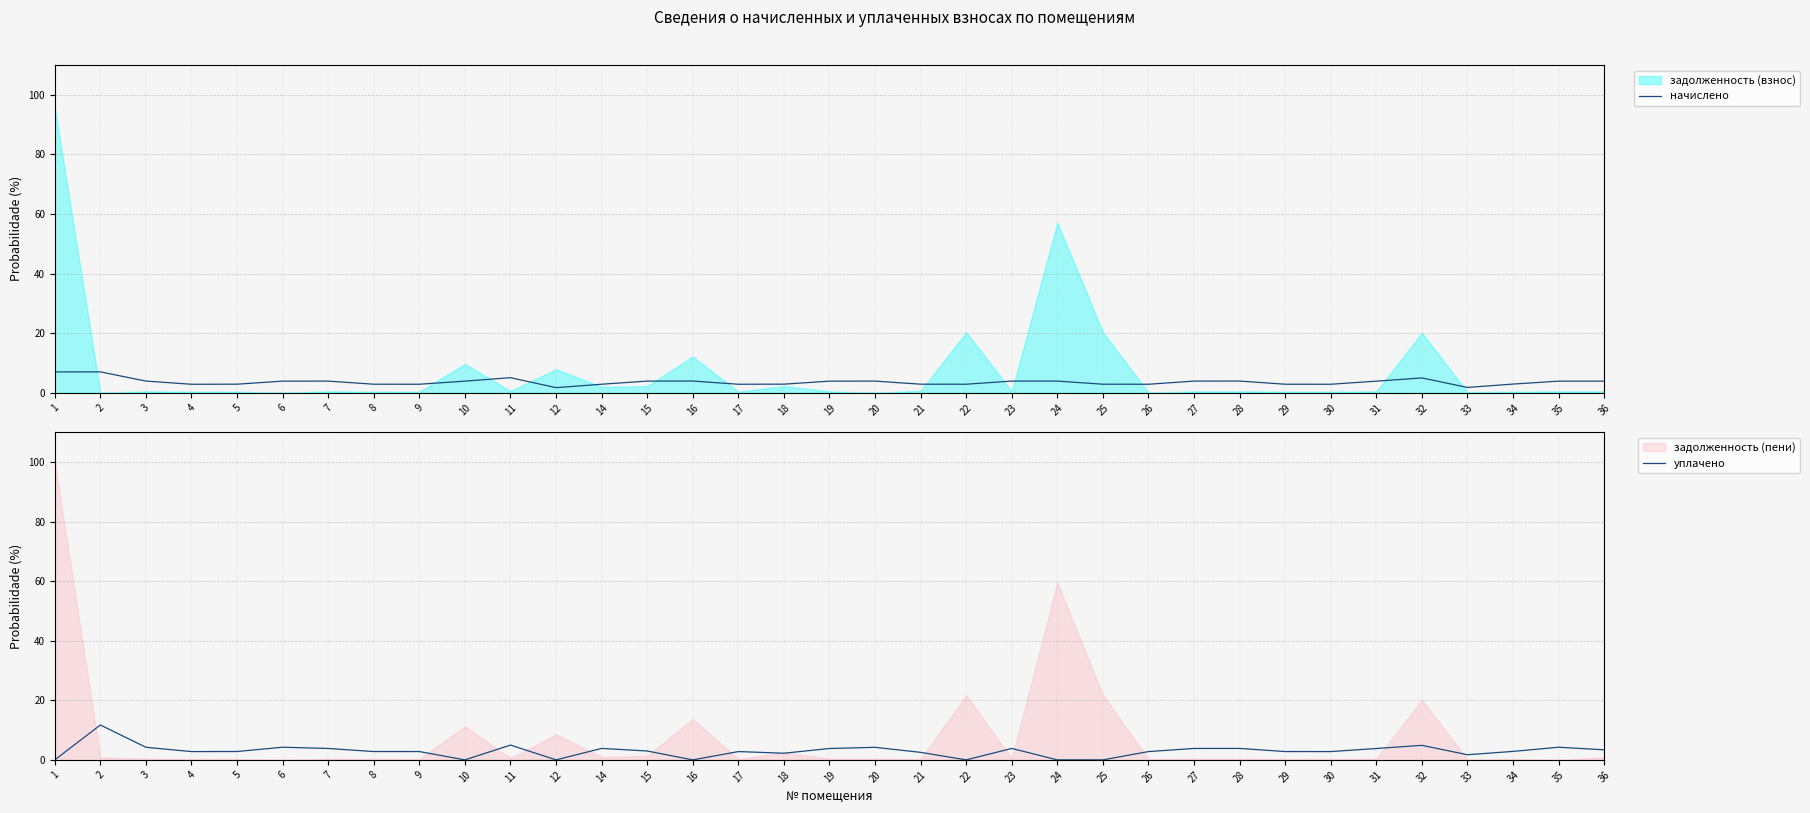

What is the sum of the начислено values at 30 and 35?

6.7